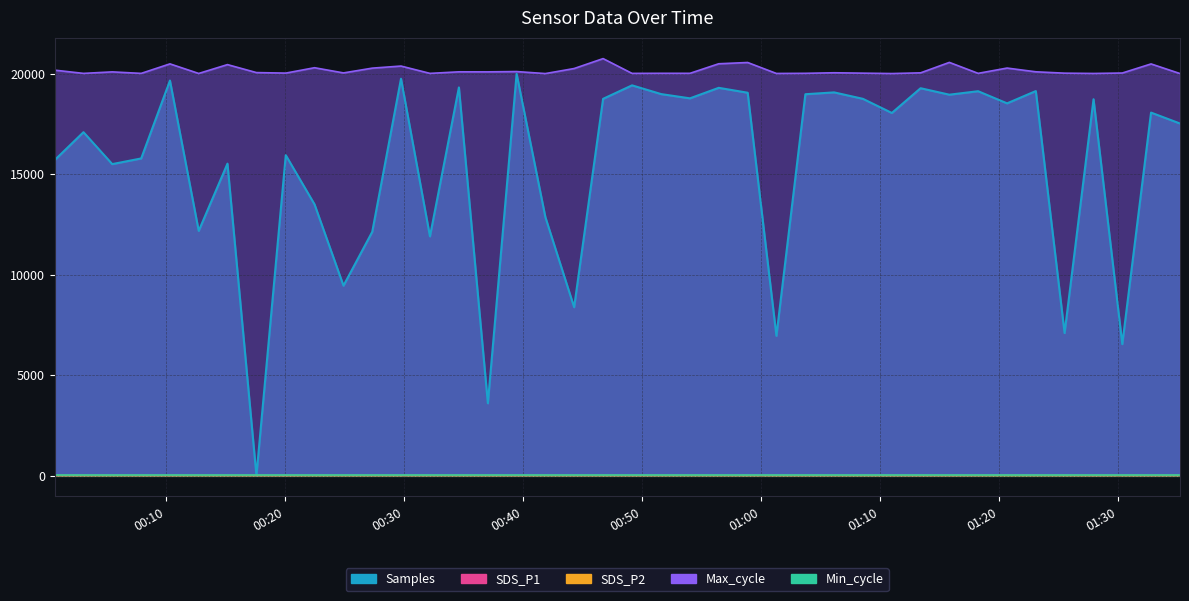

At which label is Max_cycle closest to 20387?

2023/07/17 00:29:46